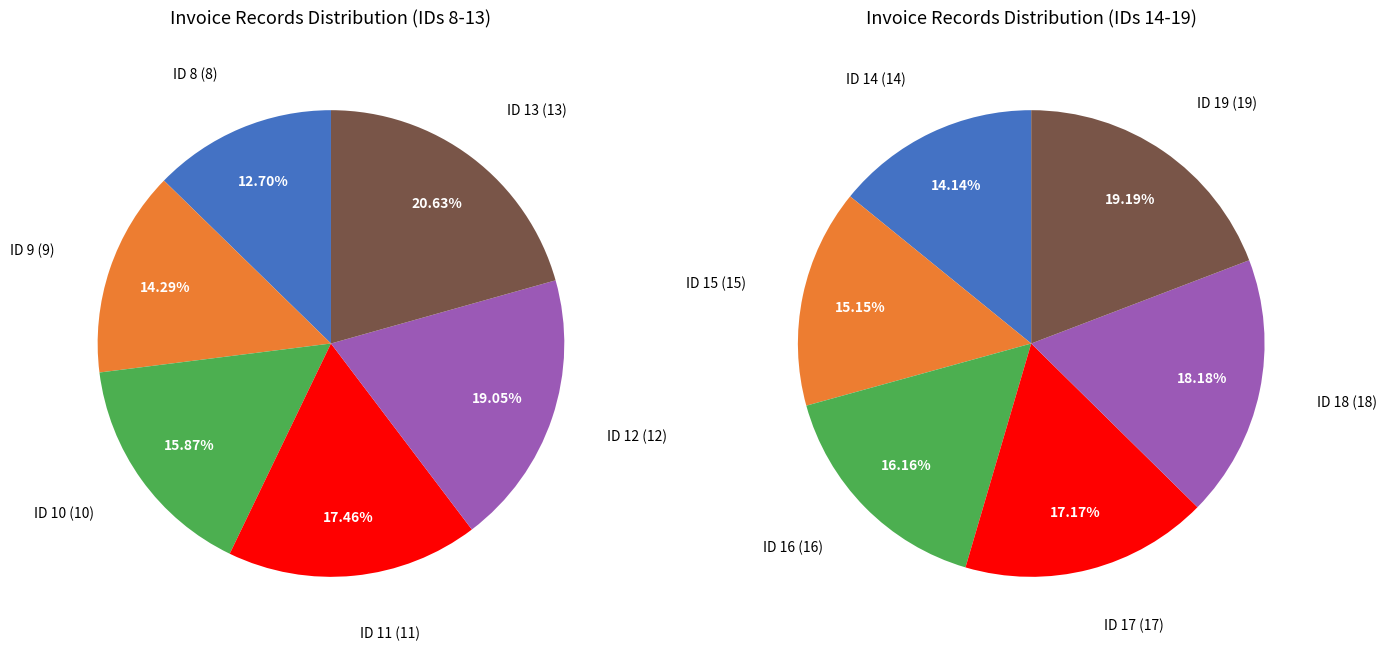

Combined, do ID 9 and ID 18 account for over 50%?

No